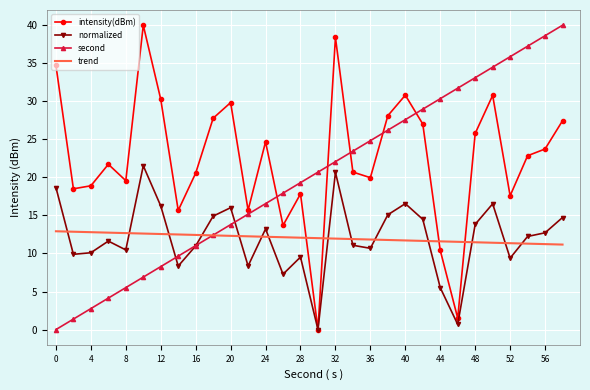

Which series has the largest total across all categories?

intensity(dBm)